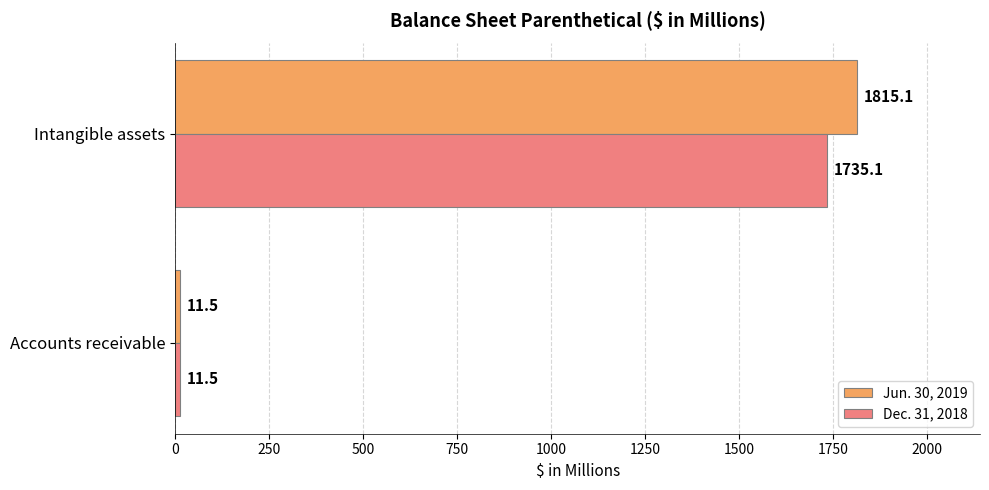

What is the highest value of the Dec. 31, 2018 series?

1735.1